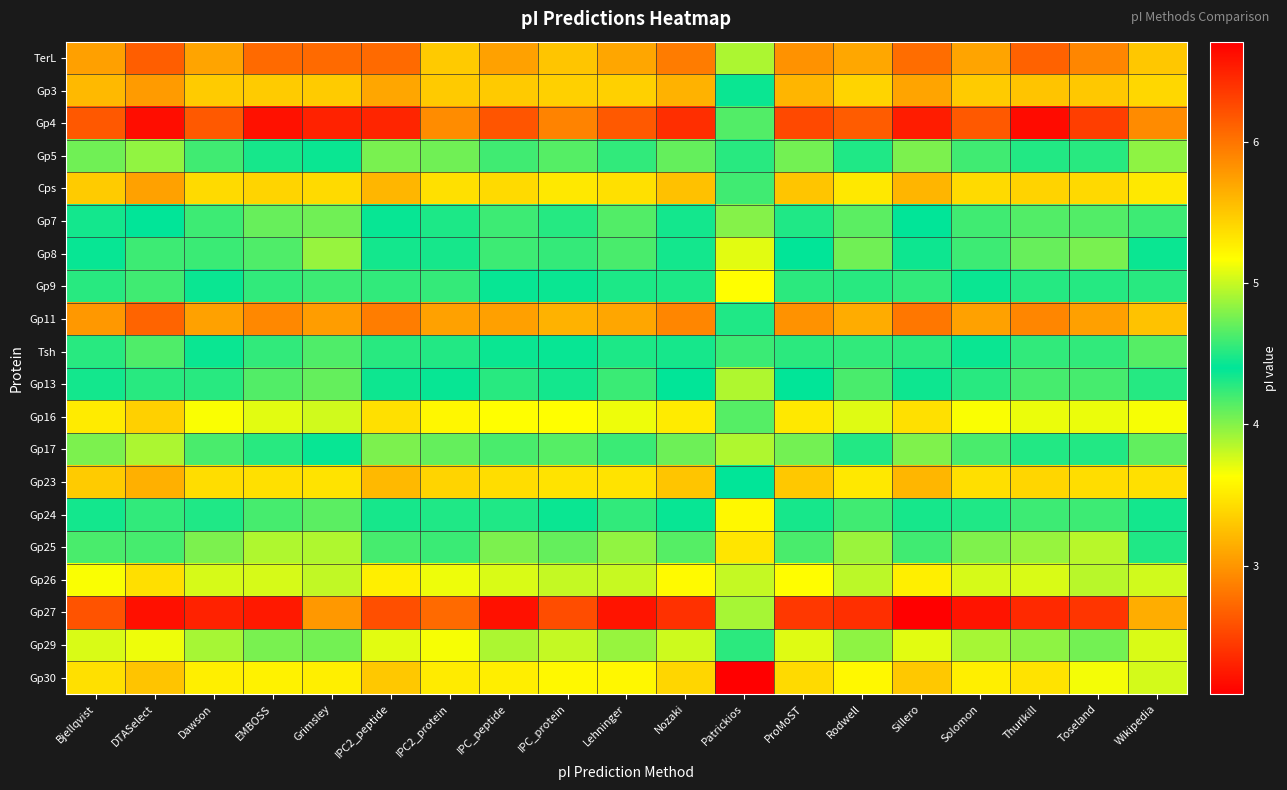

Between Solomon and Thurlkill, which series saw the biggest shift?

Gp4